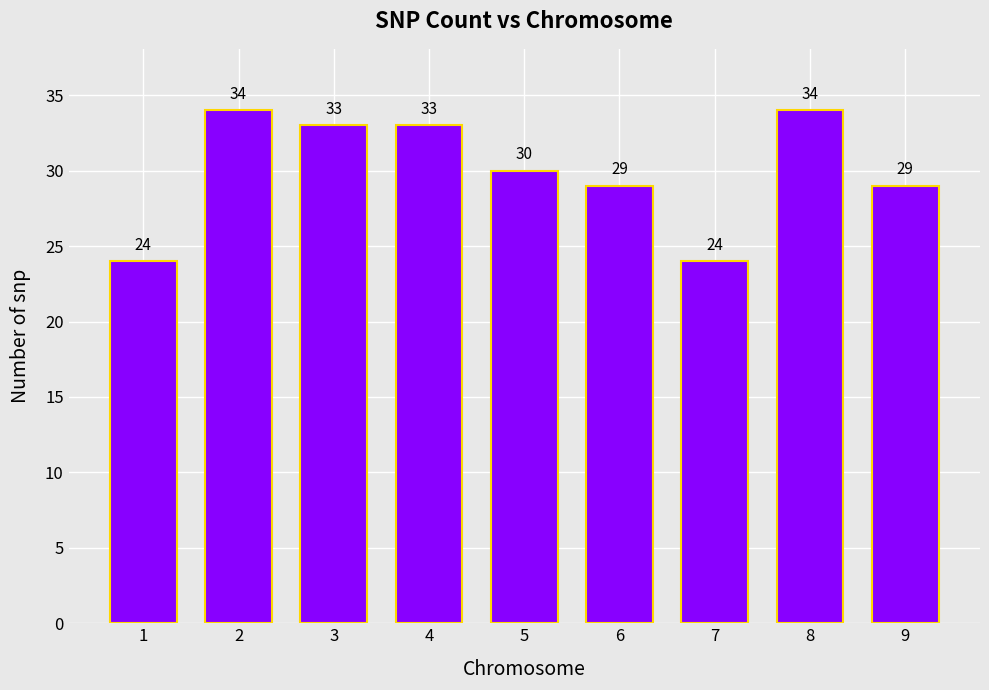

What is the minimum value shown in the chart?

24